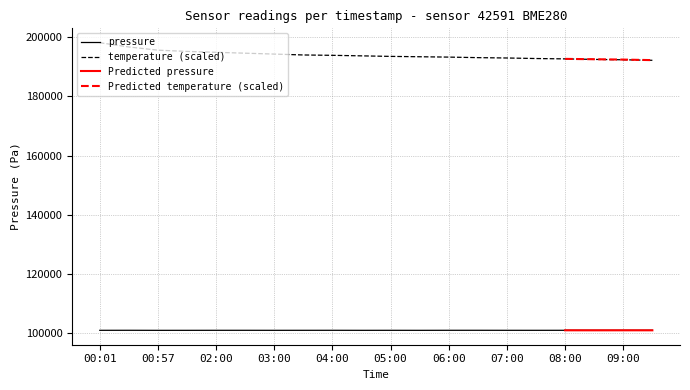

At how many categories does at least one series exceed 155209?

20